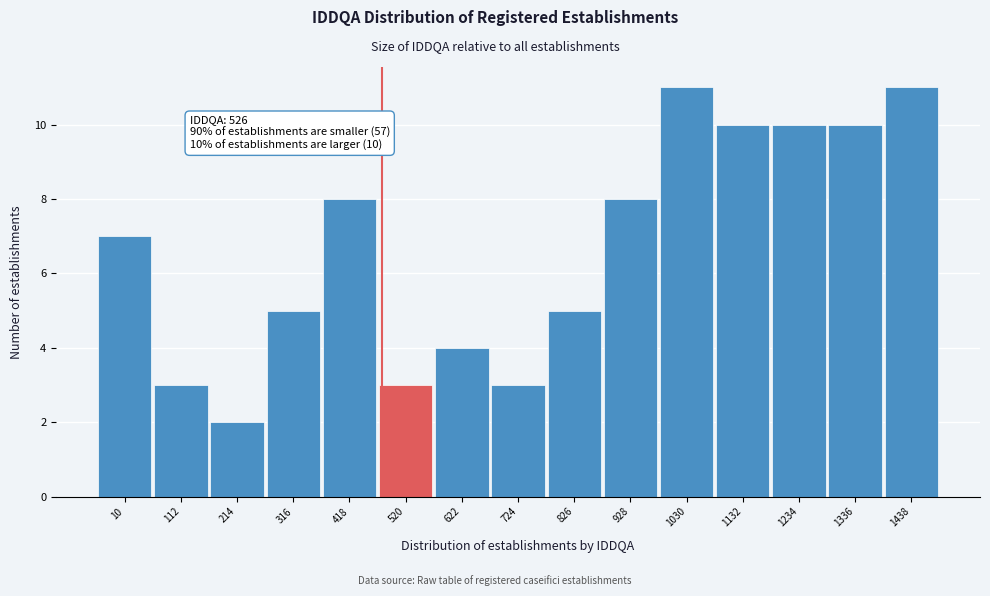

Reading right to left, extract all data points from this chart.

1438=11	1336=10	1234=10	1132=10	1030=11	928=8	826=5	724=3	622=4	520=3	418=8	316=5	214=2	112=3	10=7